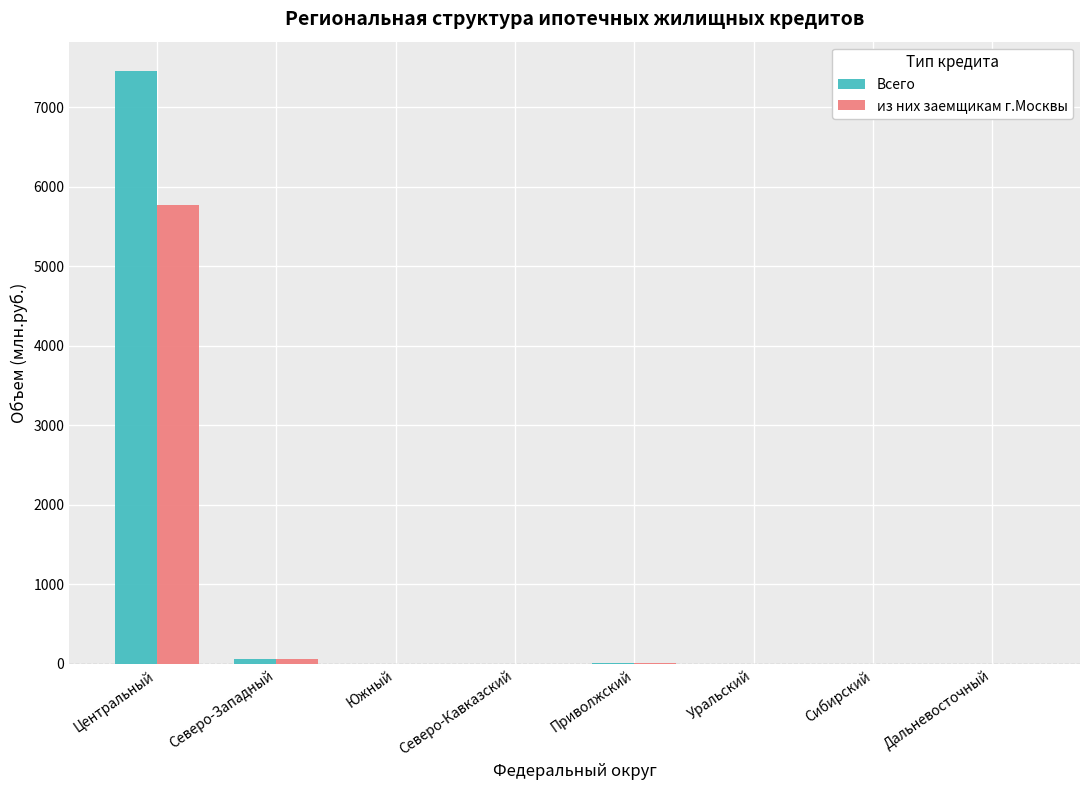

The value of Всего at Северо-Западный is 65. True or false?

True